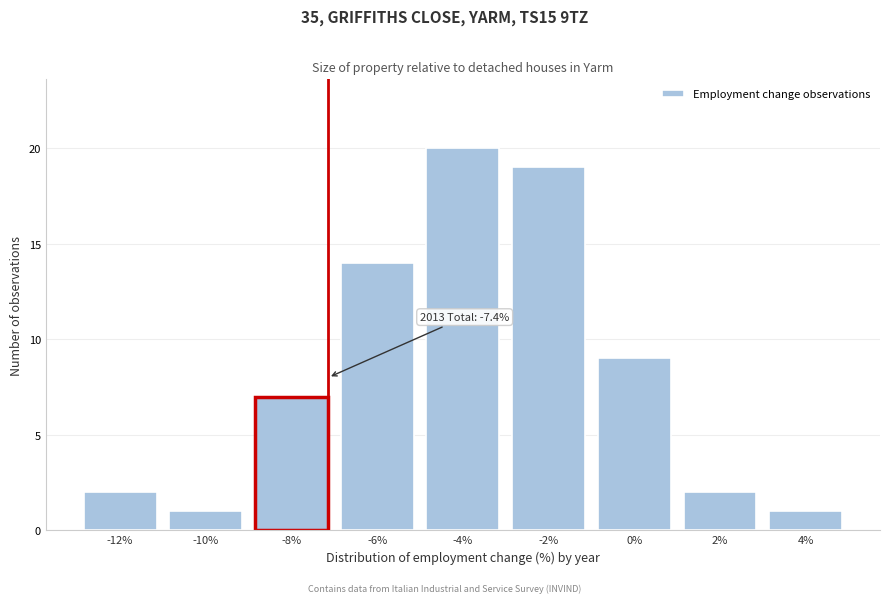

Reading left to right, what are all the values shown in this chart?

-12%=2	-10%=1	-8%=7	-6%=14	-4%=20	-2%=19	0%=9	2%=2	4%=1